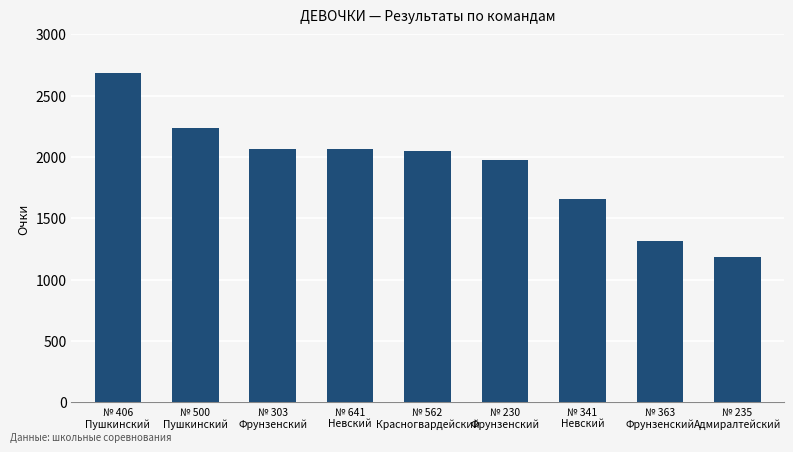

What position from the right is № 500
Пушкинский?

8